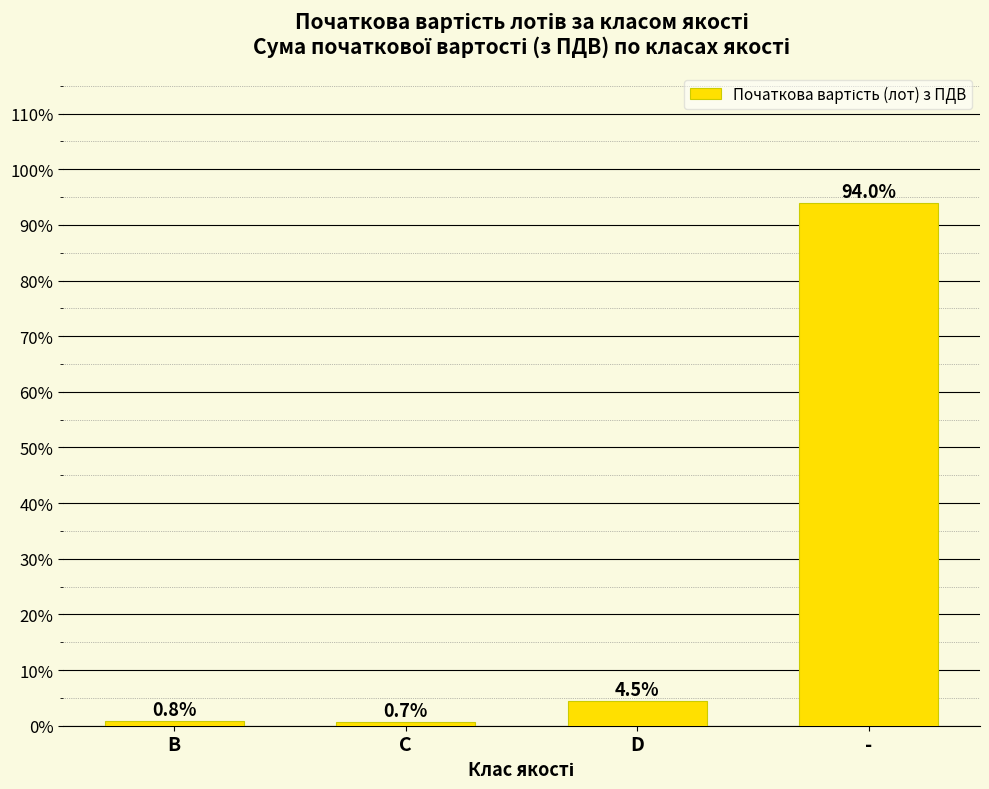

List the labels in order of value, largest first.

-, D, B, C